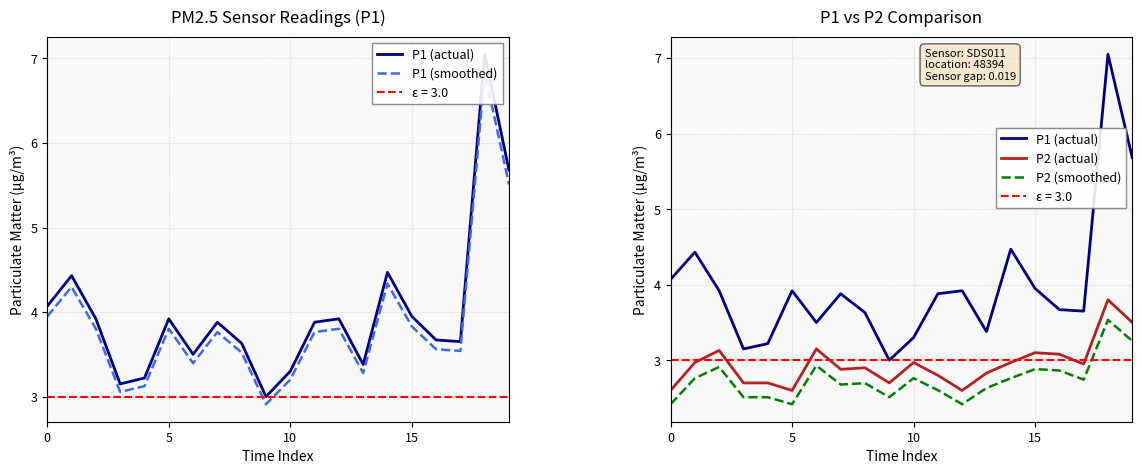

The P1 (actual) series shows 6.6 at 10. True or false?

False